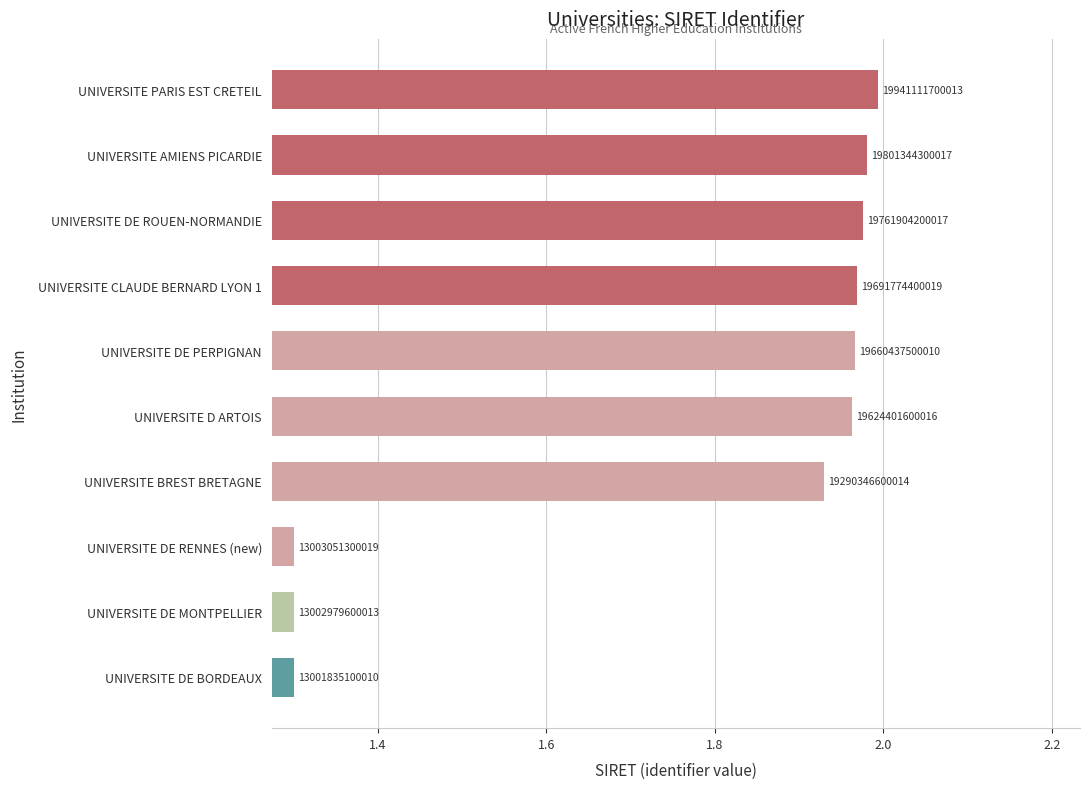

How many bars are there in total?

10